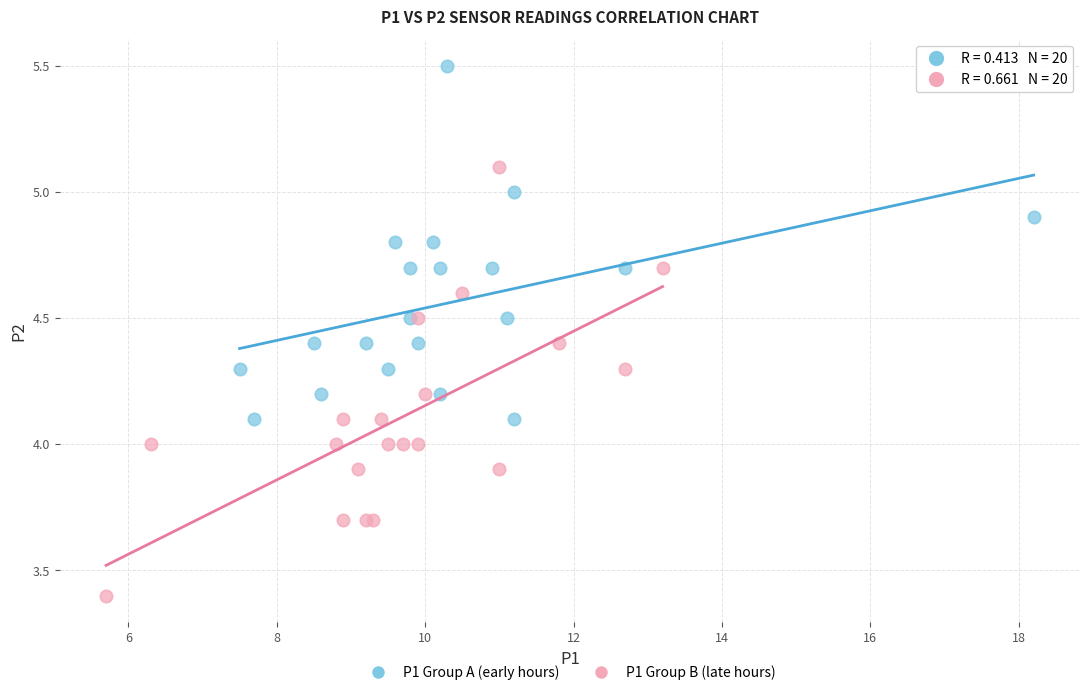

Which series has the widest spread of Y values?

P1 Group B (late hours)